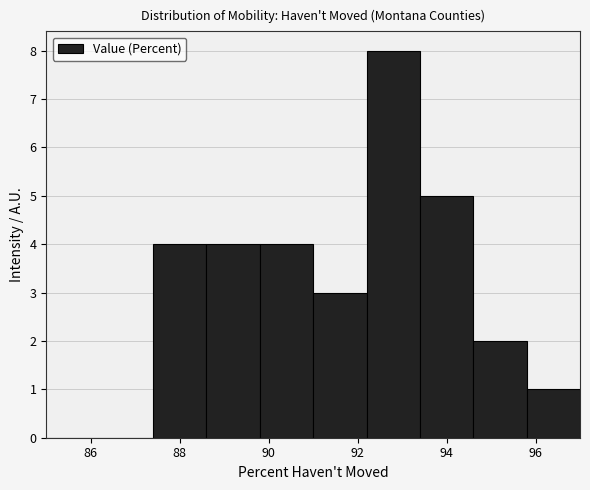

Reading left to right, transcribe this chart: for each bar, give the range it covers on the x-axis and its height. The values are not printed on the chart, so give them approximately, as read against the axis.

85.0 to 86.2: 0
86.2 to 87.4: 0
87.4 to 88.6: 4
88.6 to 89.8: 4
89.8 to 91.0: 4
91.0 to 92.2: 3
92.2 to 93.4: 8
93.4 to 94.6: 5
94.6 to 95.8: 2
95.8 to 97.0: 1